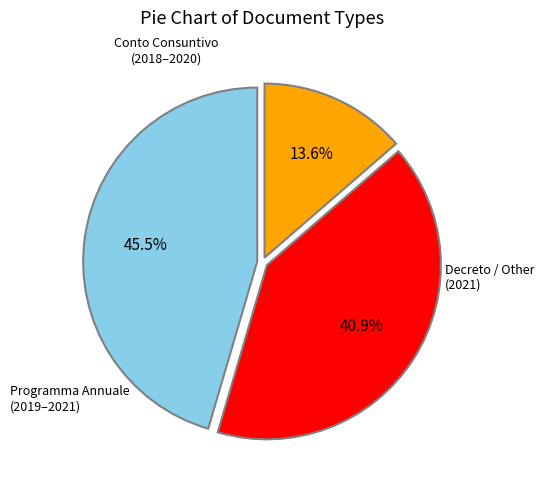

Is there any slice that represents more than half of the pie?

No